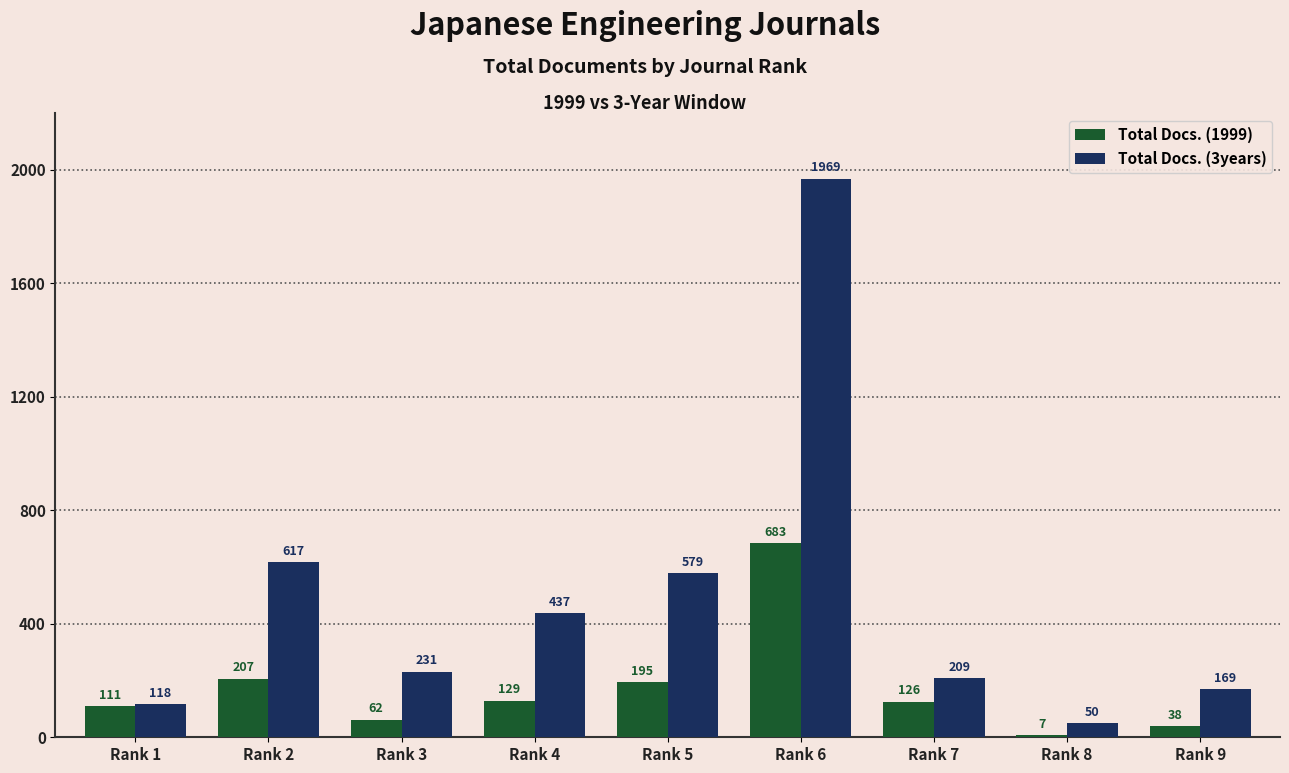

The value of Total Docs. (3years) at Rank 9 is 169. True or false?

True